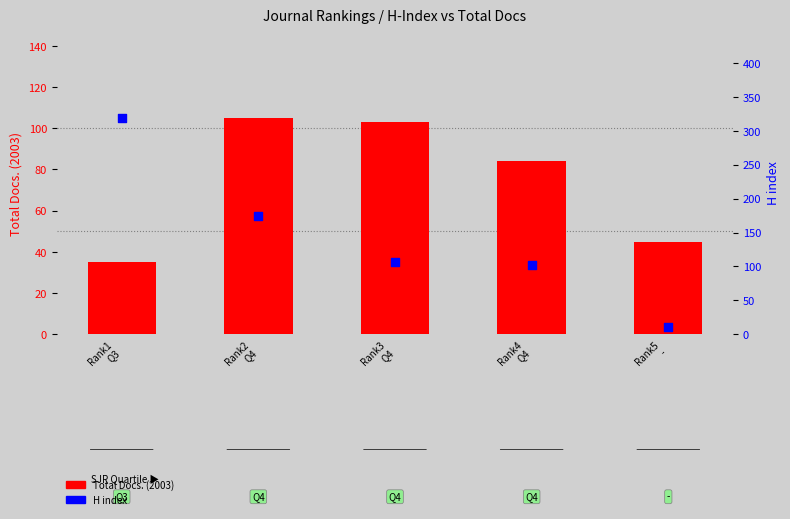

At which category is the sum across all series the highest?

Rank1
Q3